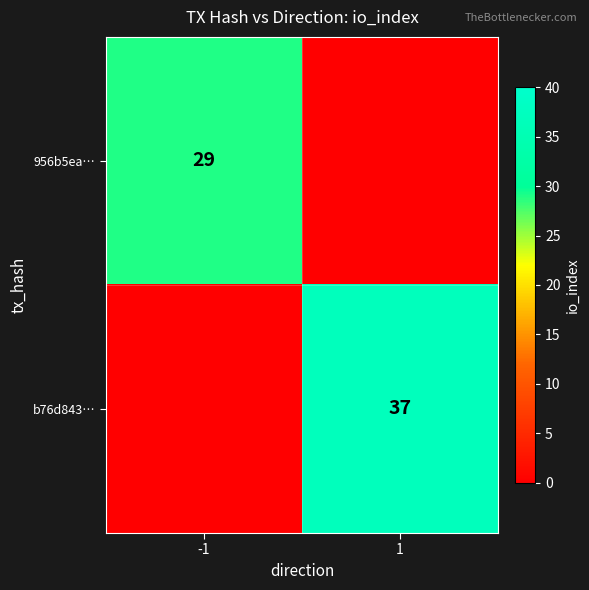

At how many categories does at least one series exceed 30?

1